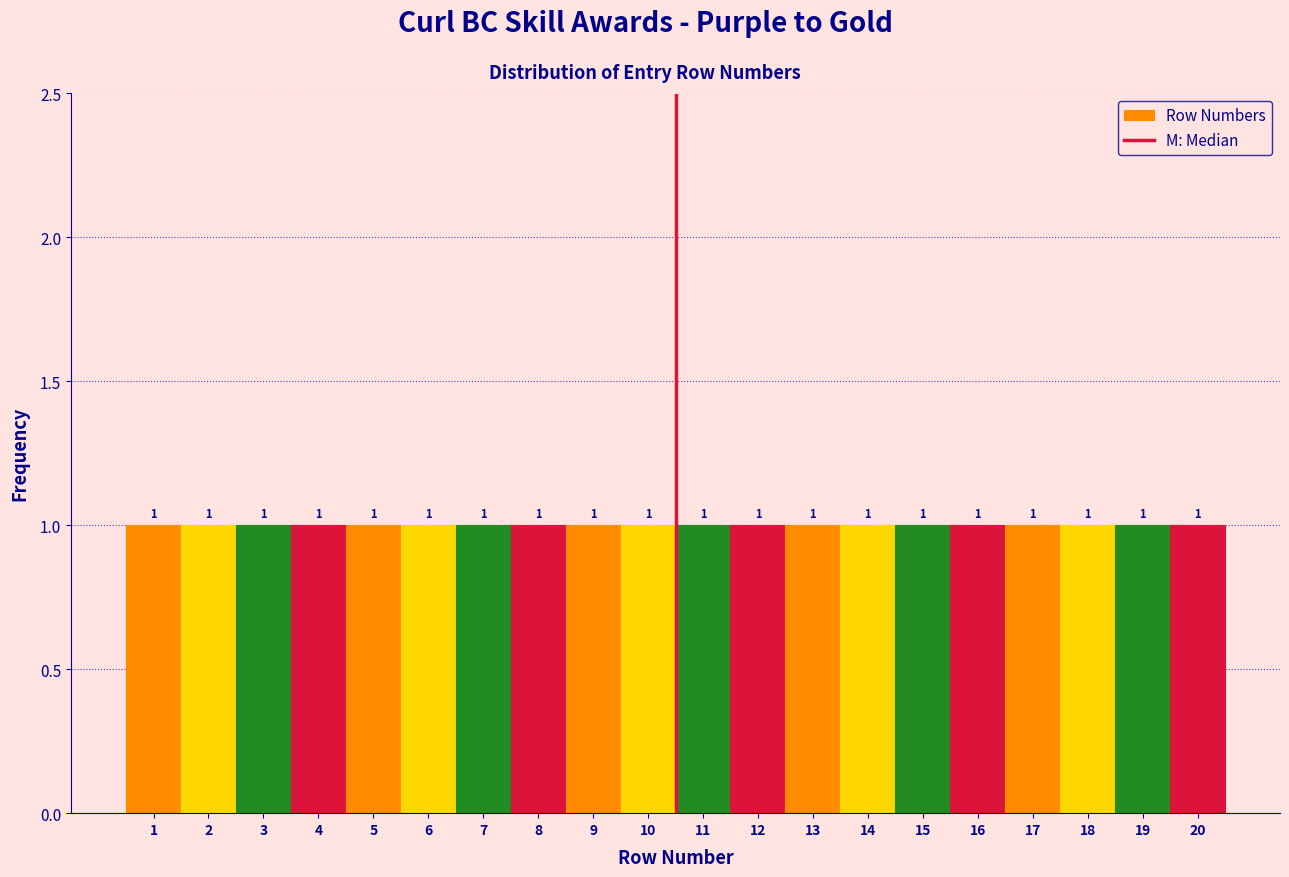

Reading left to right, transcribe this chart: for each bar, give the range it covers on the x-axis and its height.

0.5 to 1.5: 1
1.5 to 2.5: 1
2.5 to 3.5: 1
3.5 to 4.5: 1
4.5 to 5.5: 1
5.5 to 6.5: 1
6.5 to 7.5: 1
7.5 to 8.5: 1
8.5 to 9.5: 1
9.5 to 10.5: 1
10.5 to 11.5: 1
11.5 to 12.5: 1
12.5 to 13.5: 1
13.5 to 14.5: 1
14.5 to 15.5: 1
15.5 to 16.5: 1
16.5 to 17.5: 1
17.5 to 18.5: 1
18.5 to 19.5: 1
19.5 to 20.5: 1